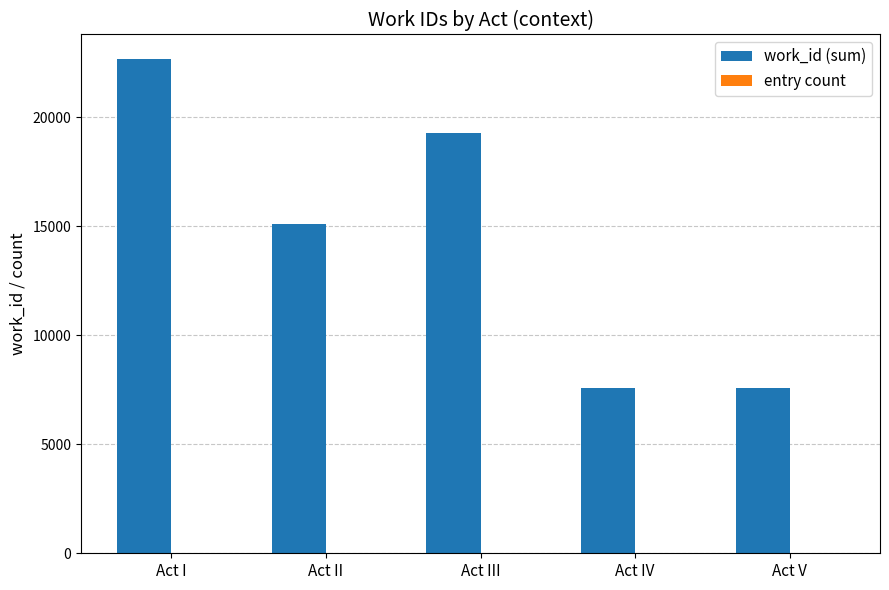

What is the sum of all work_id (sum) values?

72176